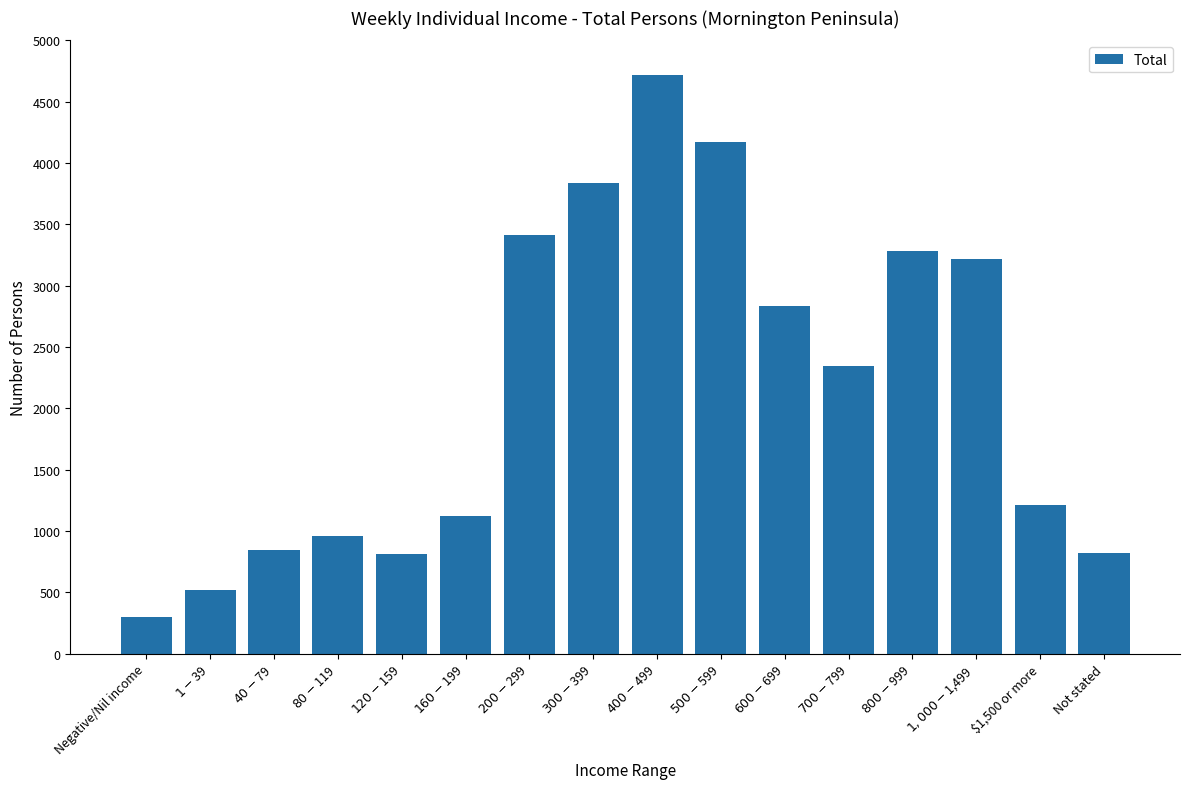

What is the difference between the second highest and second lowest values?

3654